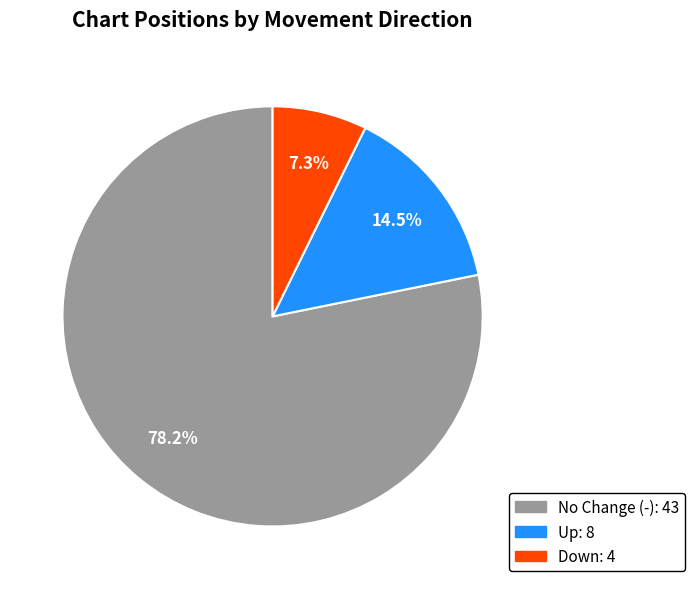

Is there a majority slice in this chart?

Yes